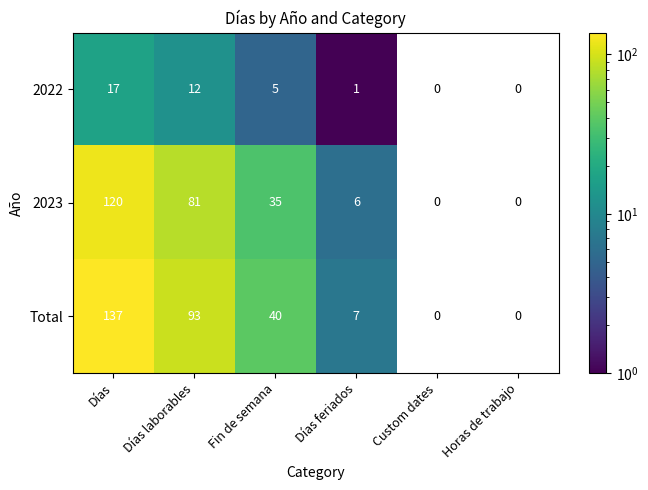

At which label is Total closest to 72?

Días laborables